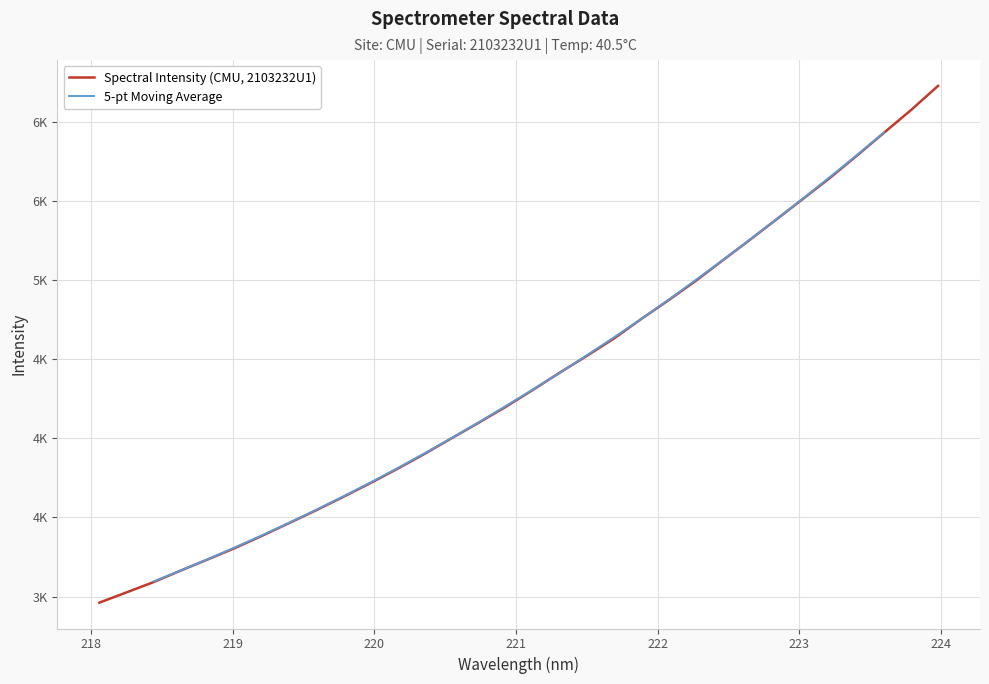

What is the change in value from 219.3979 to 223.408?

+2321.8